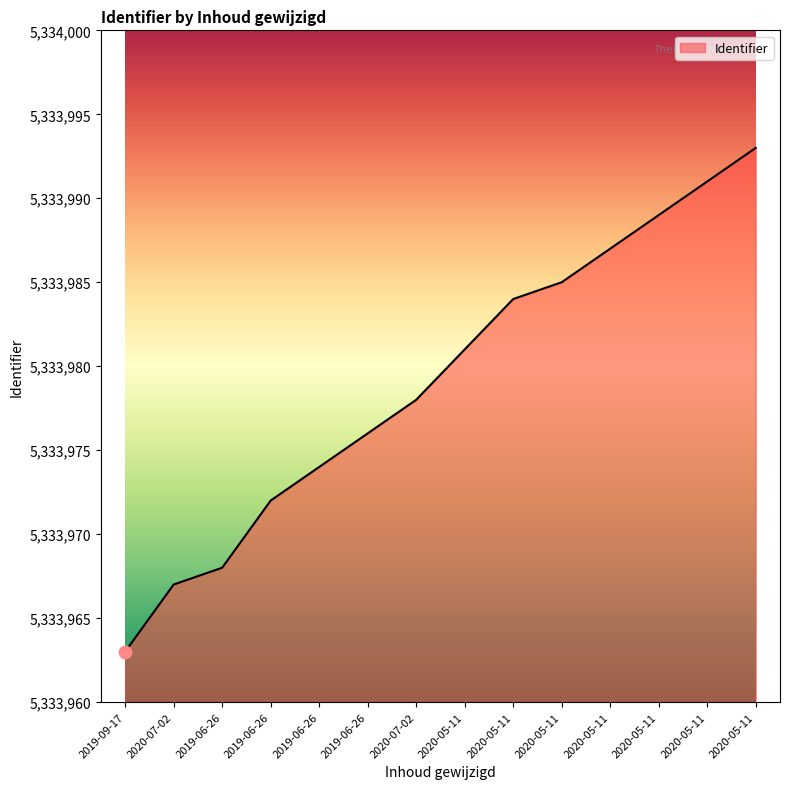

How many lines are shown in the chart?

1